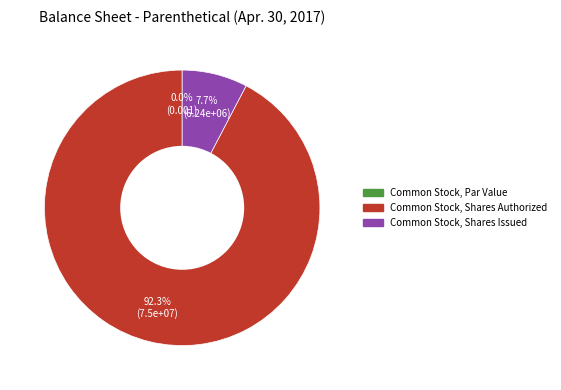

To the nearest percent, what is the average slice percentage?

33%